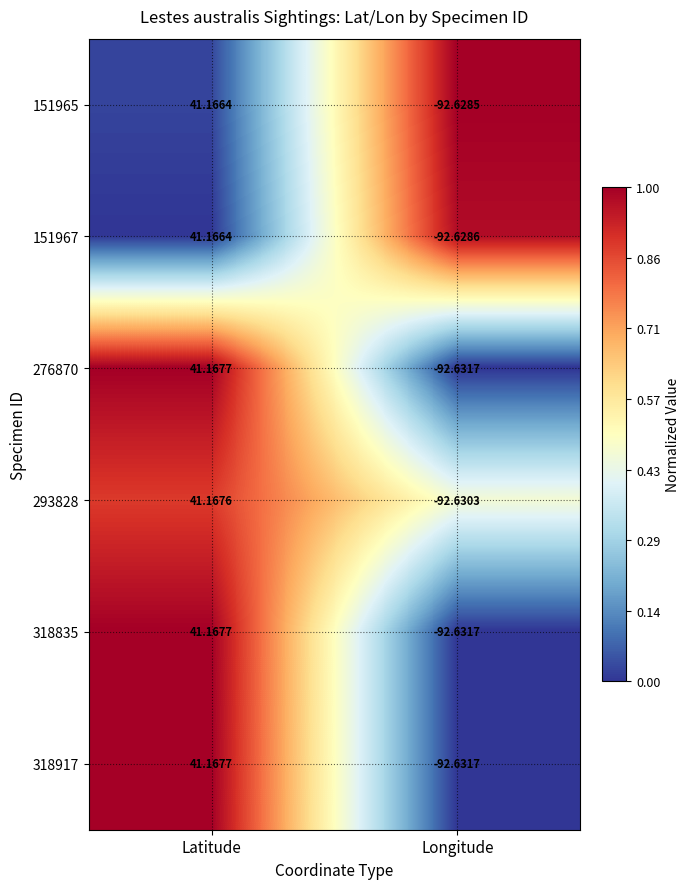

At which category is the sum across all series the highest?

Latitude